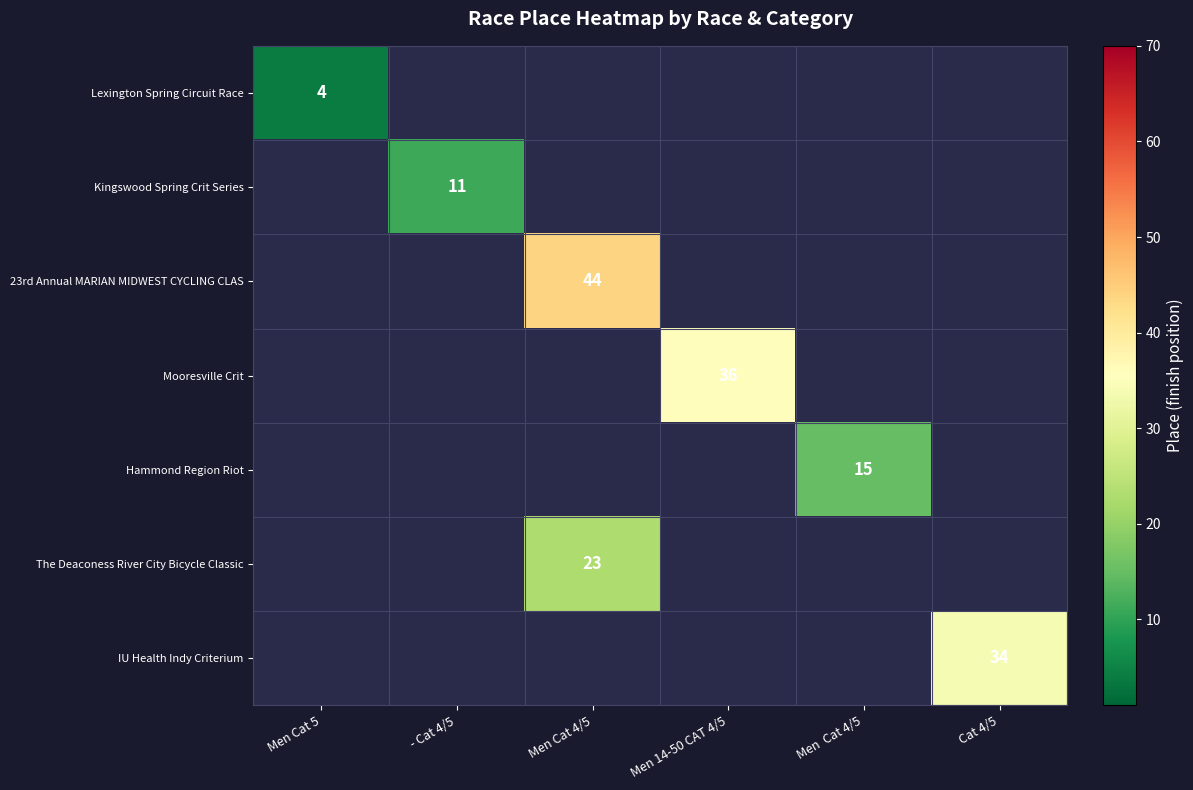

The value of Lexington Spring Circuit Race at Men Cat 5 is 4. True or false?

True